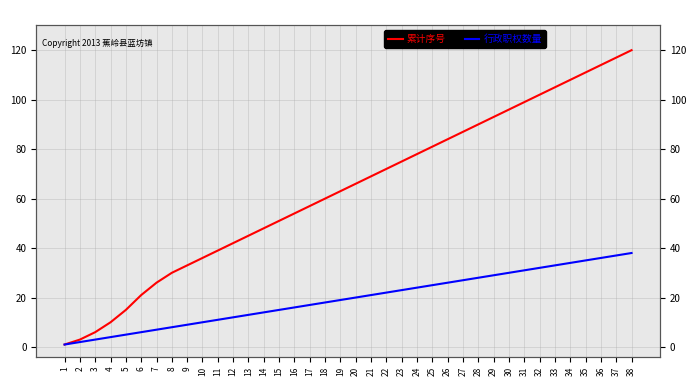

What is the highest value of the 行政职权数量 series?

38